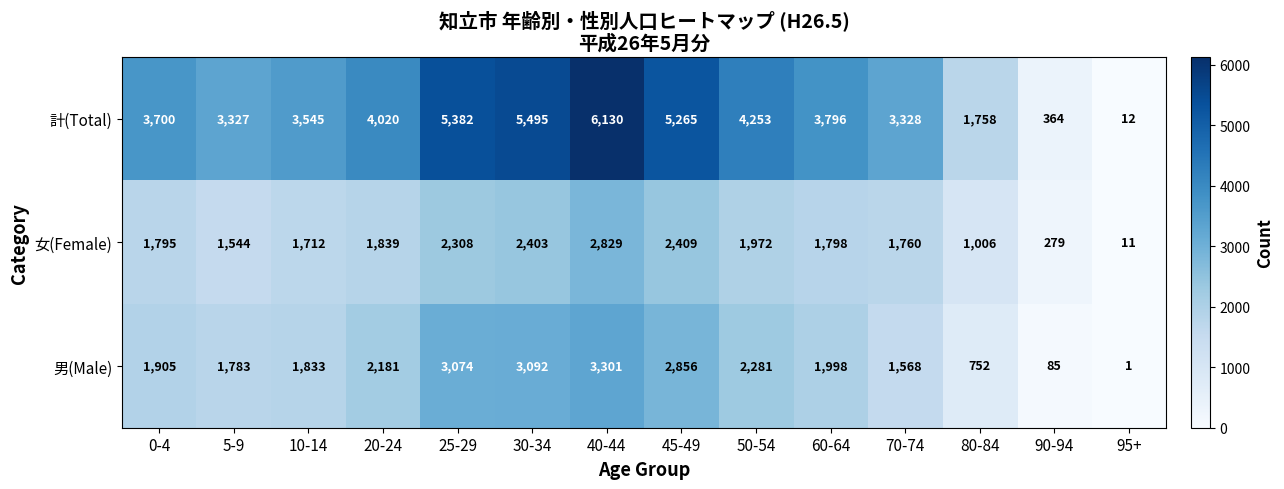

Is it true that 男(Male) equals 2131 at 25-29?

False